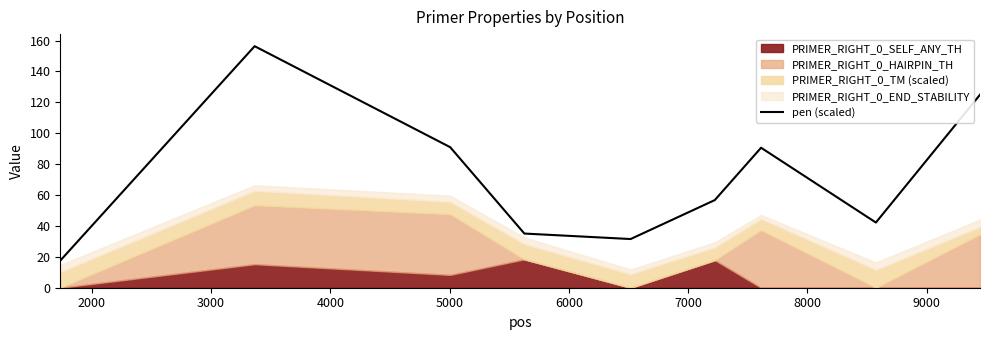

What is the value of the 3rd point from the left?

91.0